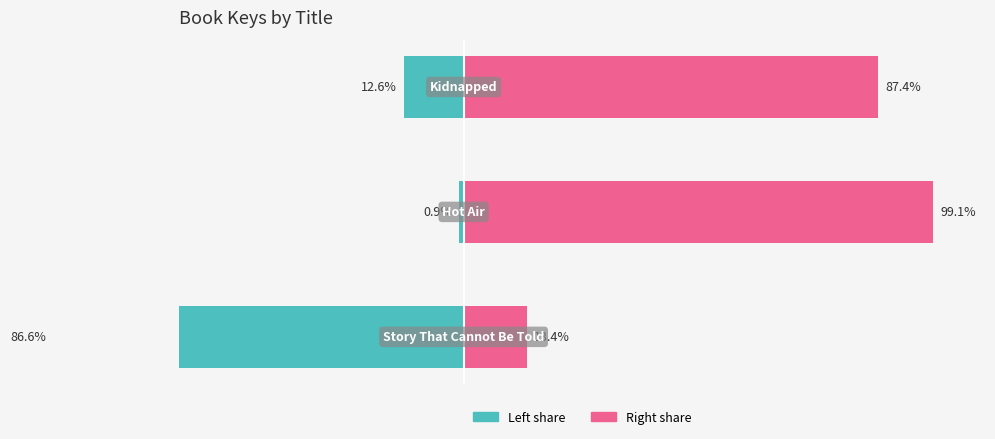

At which label does Key (left) first exceed -12?

1